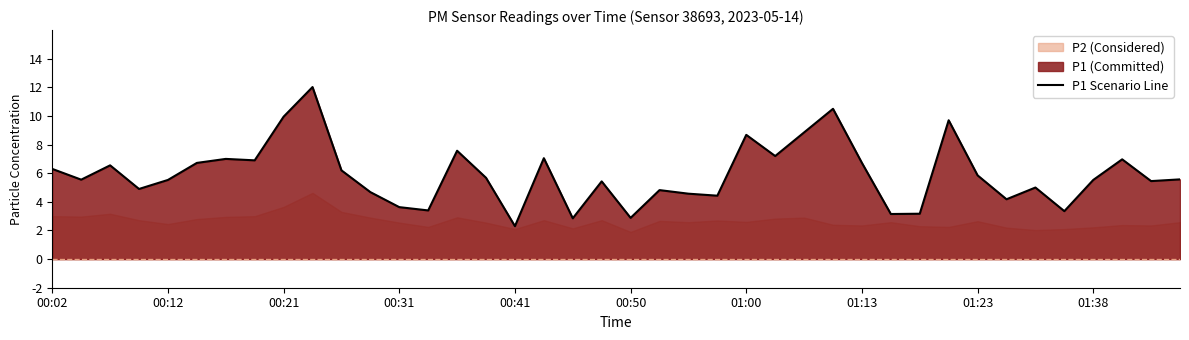

What is the minimum value shown in the chart?

2.3